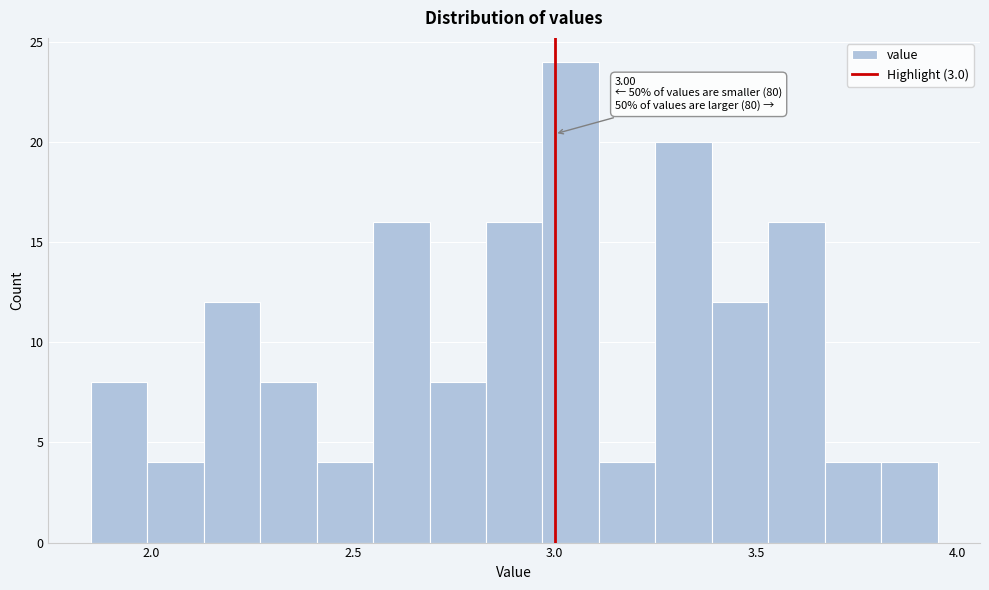

Around what value on the x-axis is the tallest bar? Give the approximate position of its centre, as read against the axis.

3.05